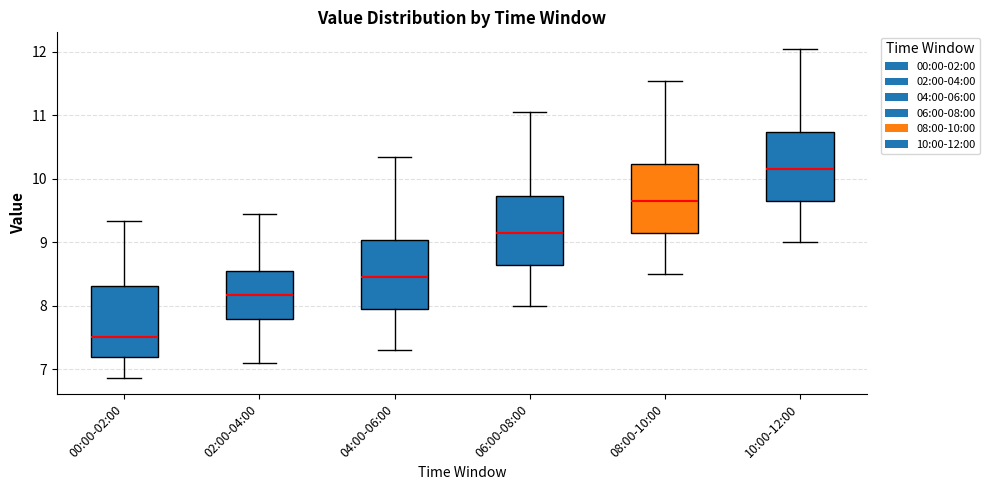

Reading left to right, transcribe this box plot: for each box, give where its median line is, the range the box spans, and where its two whiskers end, as read against the y-axis. The values are not printed on the chart, so give them approximately, as read against the axis.

00:00-02:00: median 7.5, box 7.2 to 8.3, whiskers 6.9 to 9.3
02:00-04:00: median 8.2, box 7.8 to 8.6, whiskers 7.1 to 9.5
04:00-06:00: median 8.5, box 8.0 to 9.0, whiskers 7.3 to 10.4
06:00-08:00: median 9.2, box 8.7 to 9.7, whiskers 8.0 to 11.1
08:00-10:00: median 9.7, box 9.2 to 10.2, whiskers 8.5 to 11.6
10:00-12:00: median 10.2, box 9.7 to 10.7, whiskers 9.0 to 12.1